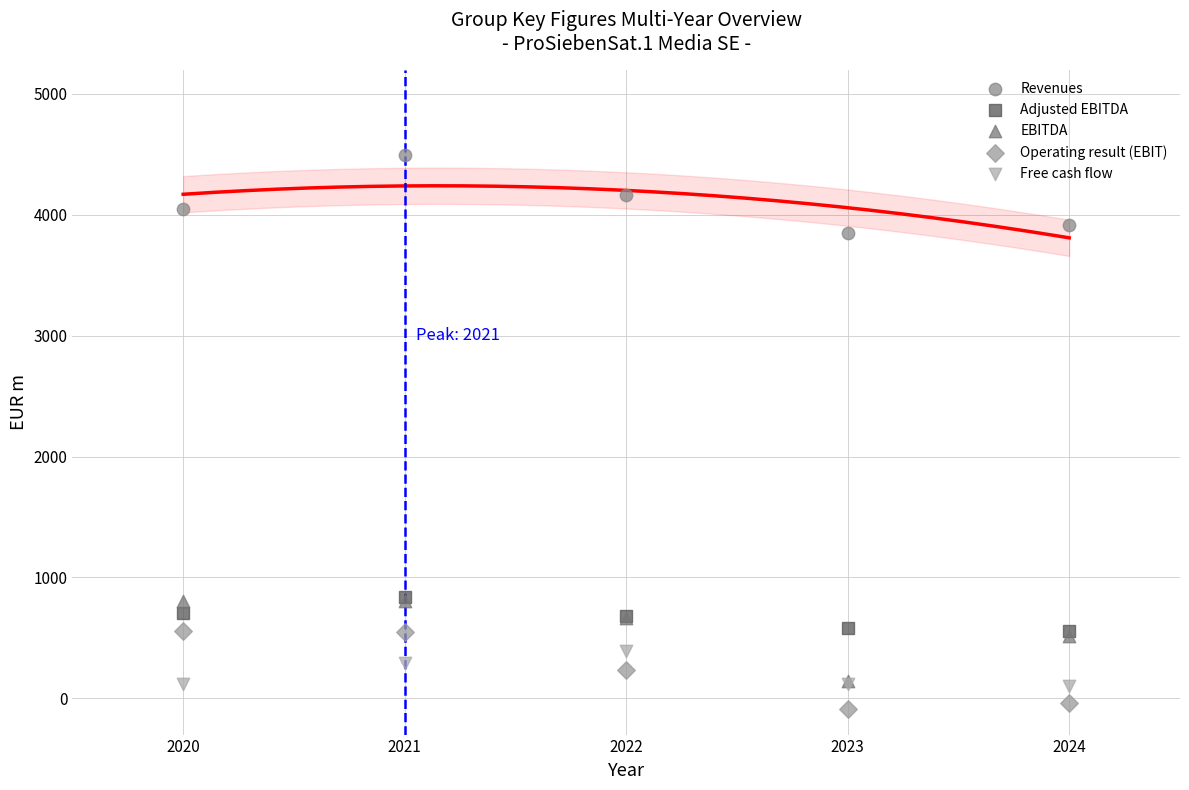

What are all the series names shown in the legend?

Revenues, Adjusted EBITDA, EBITDA, Operating result (EBIT), Free cash flow